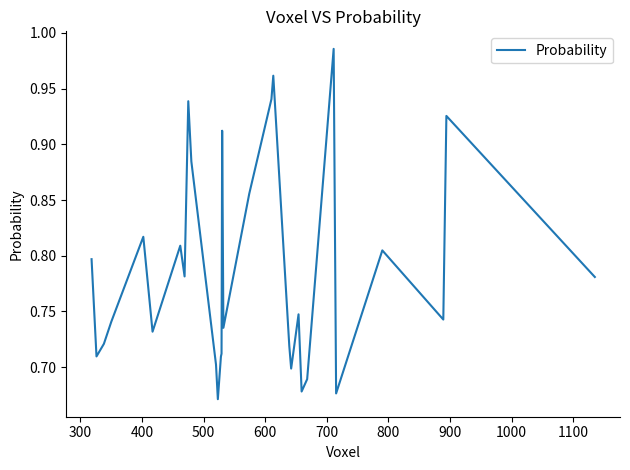

What is the average value?

0.8